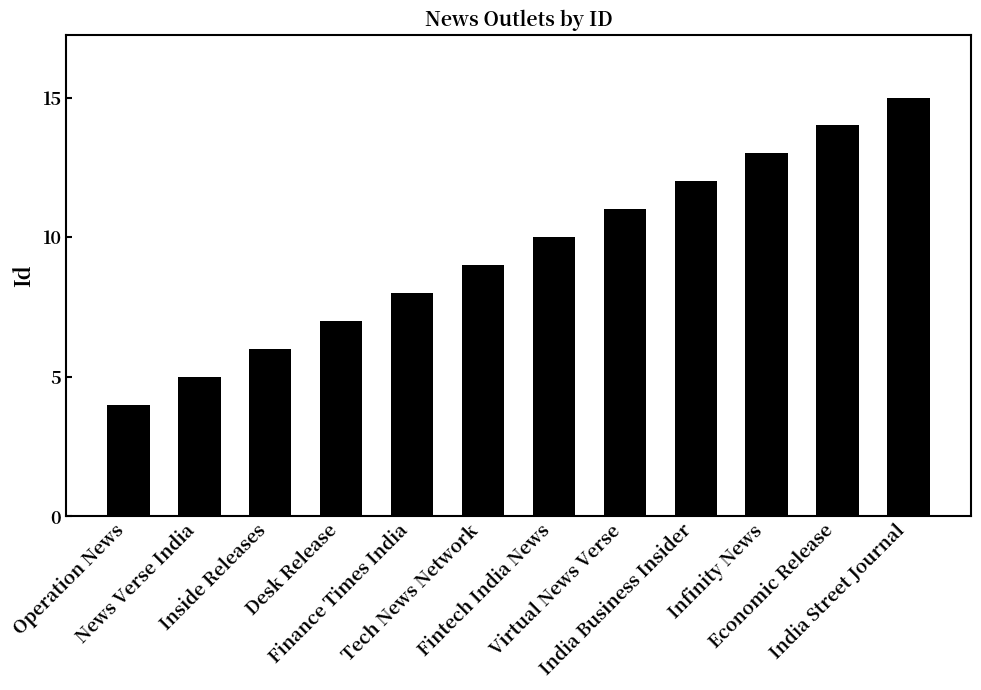

What is the change in value from Operation News to Tech News Network?

+5